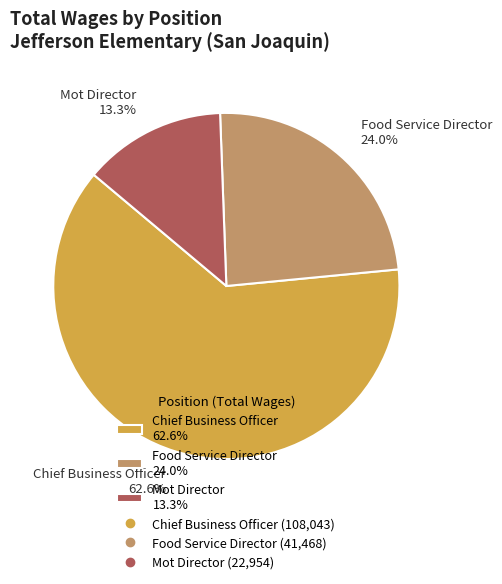

Between Chief Business Officer and Food Service Director, which is larger?

Chief Business Officer